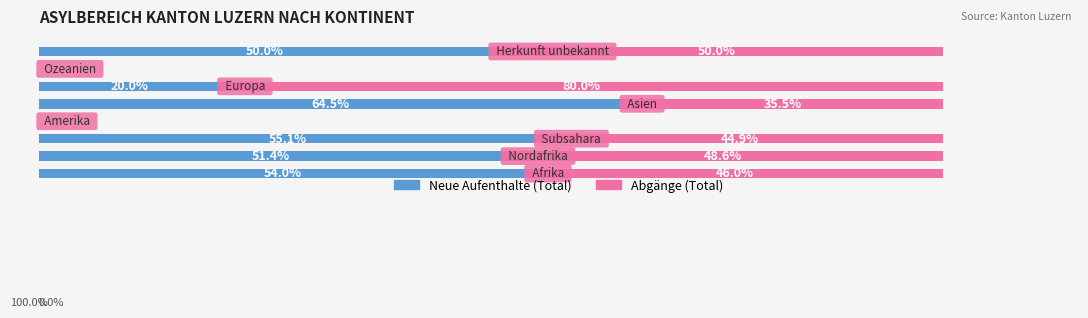

Which series has the largest total across all categories?

Abgänge (Total)